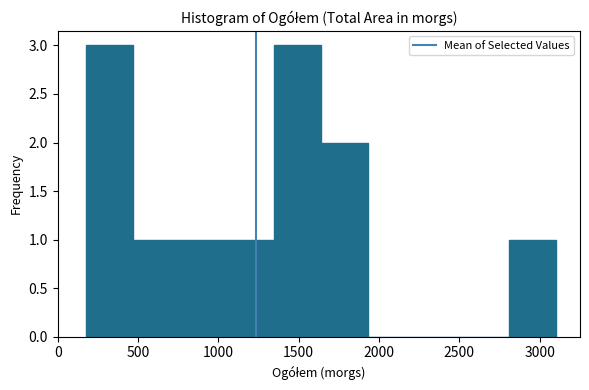

Reading left to right, transcribe this chart: for each bar, give the range it covers on the x-axis and its height. Neither the bar edges nor the heights are printed on the chart, so give them approximately, as read against the axes.

200 to 450: 3
450 to 750: 1
750 to 1050: 1
1050 to 1350: 1
1350 to 1650: 3
1650 to 1950: 2
1950 to 2250: 0
2250 to 2500: 0
2500 to 2800: 0
2800 to 3100: 1